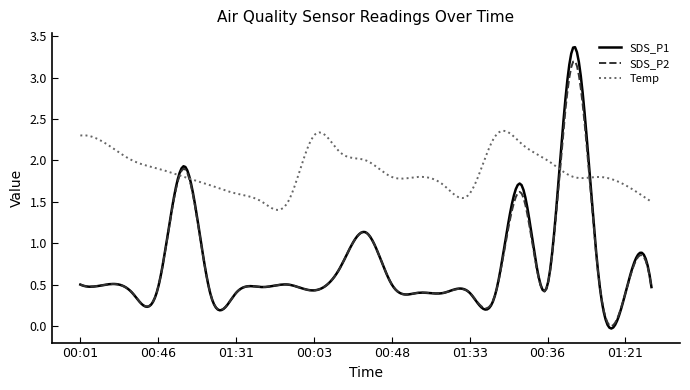

Count the number of data series in this chart.

3